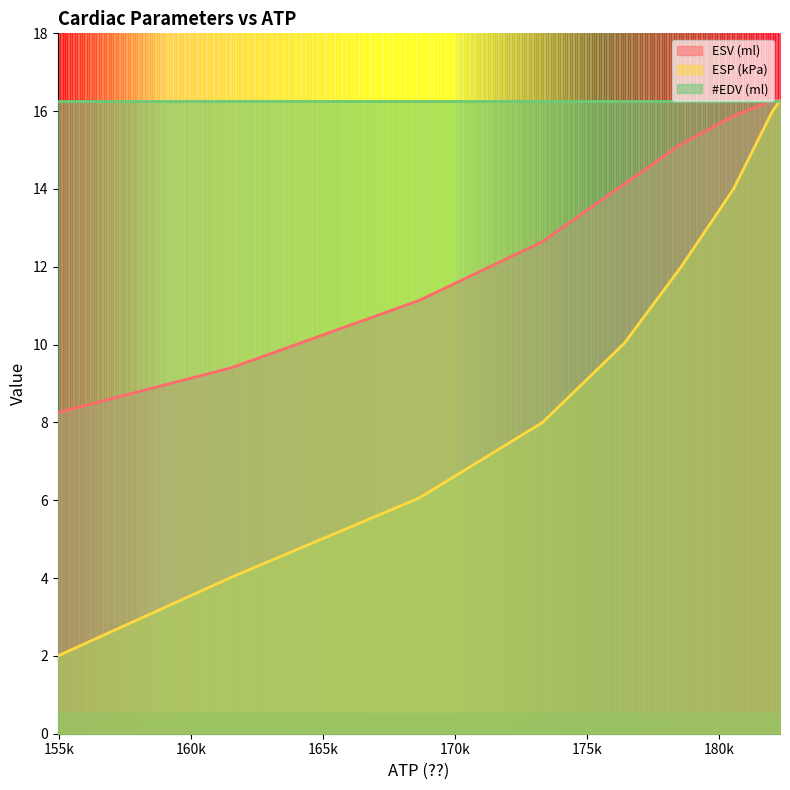

At how many categories does at least one series exceed 11?

7